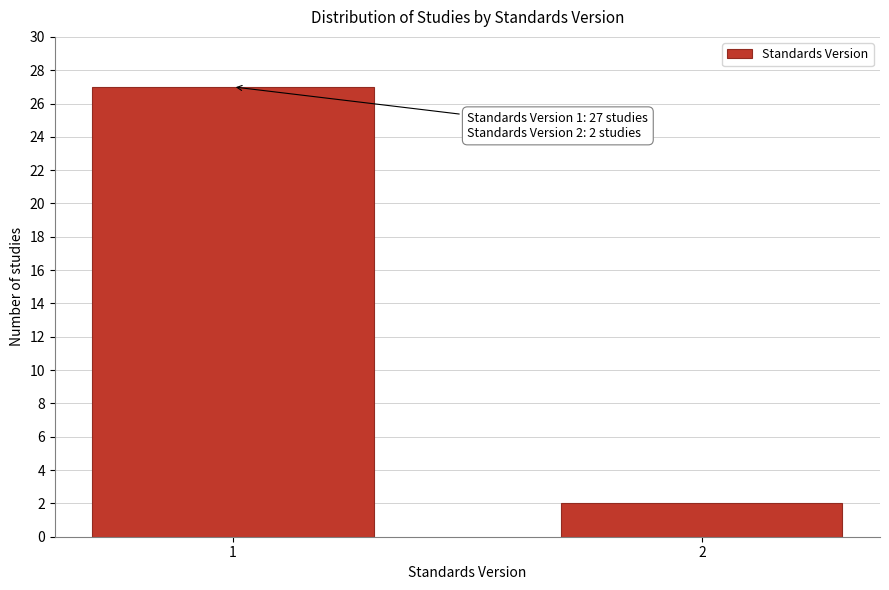

Reading right to left, what are all the values shown in this chart?

2	27